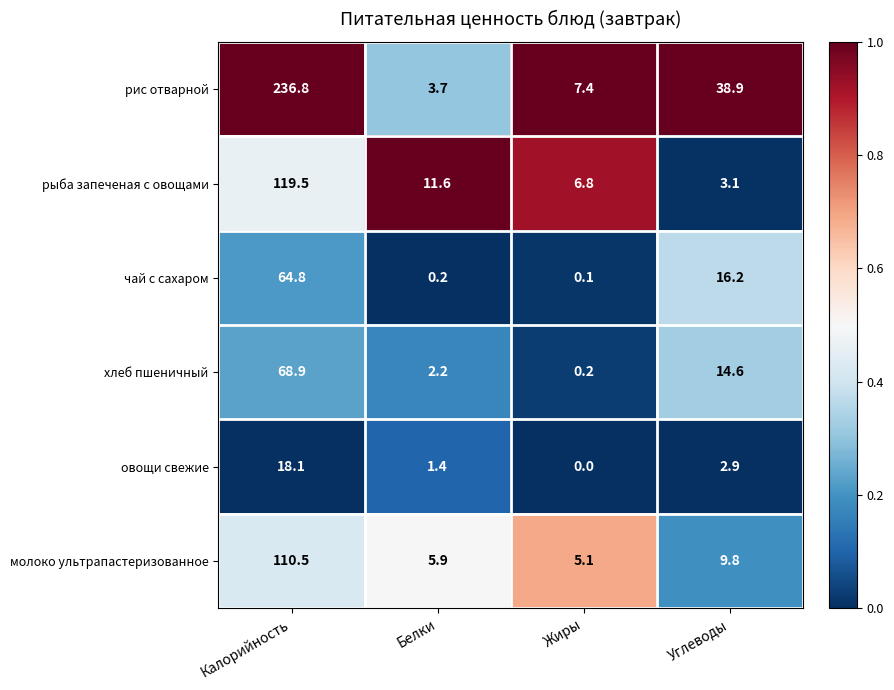

How many distinct data groups are displayed?

6